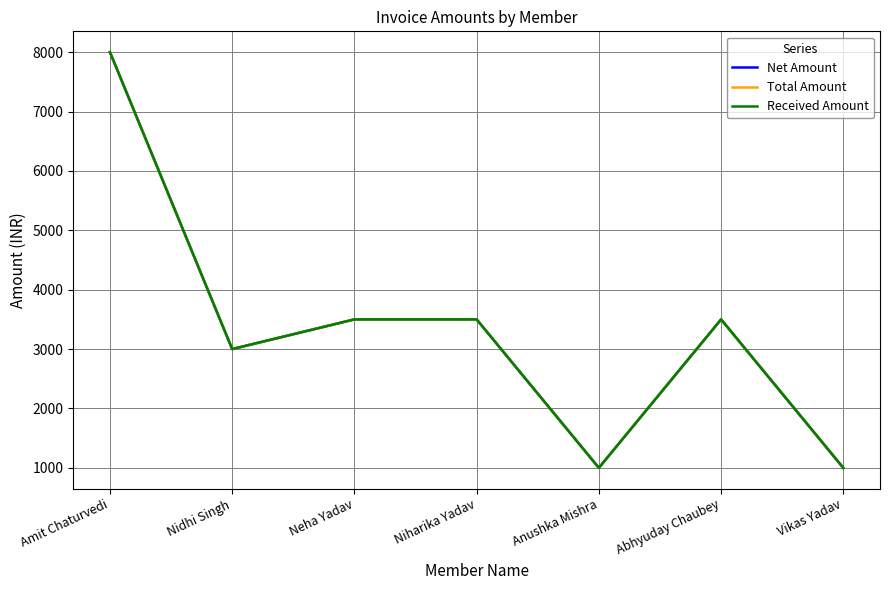

What is the sum of all Total Amount values?

23499